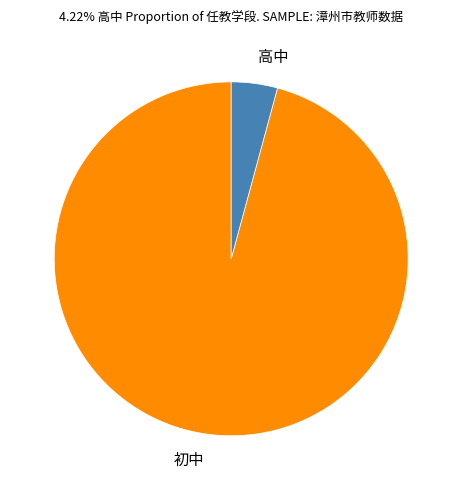

Is it true that 高中 is 4% of the pie?

True